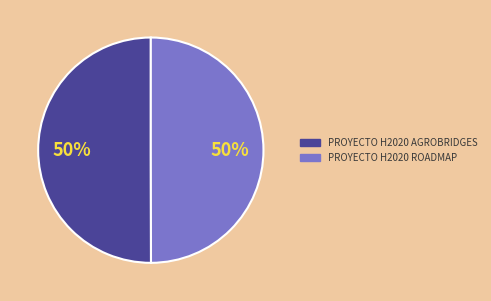

How many segments does this pie chart have?

2